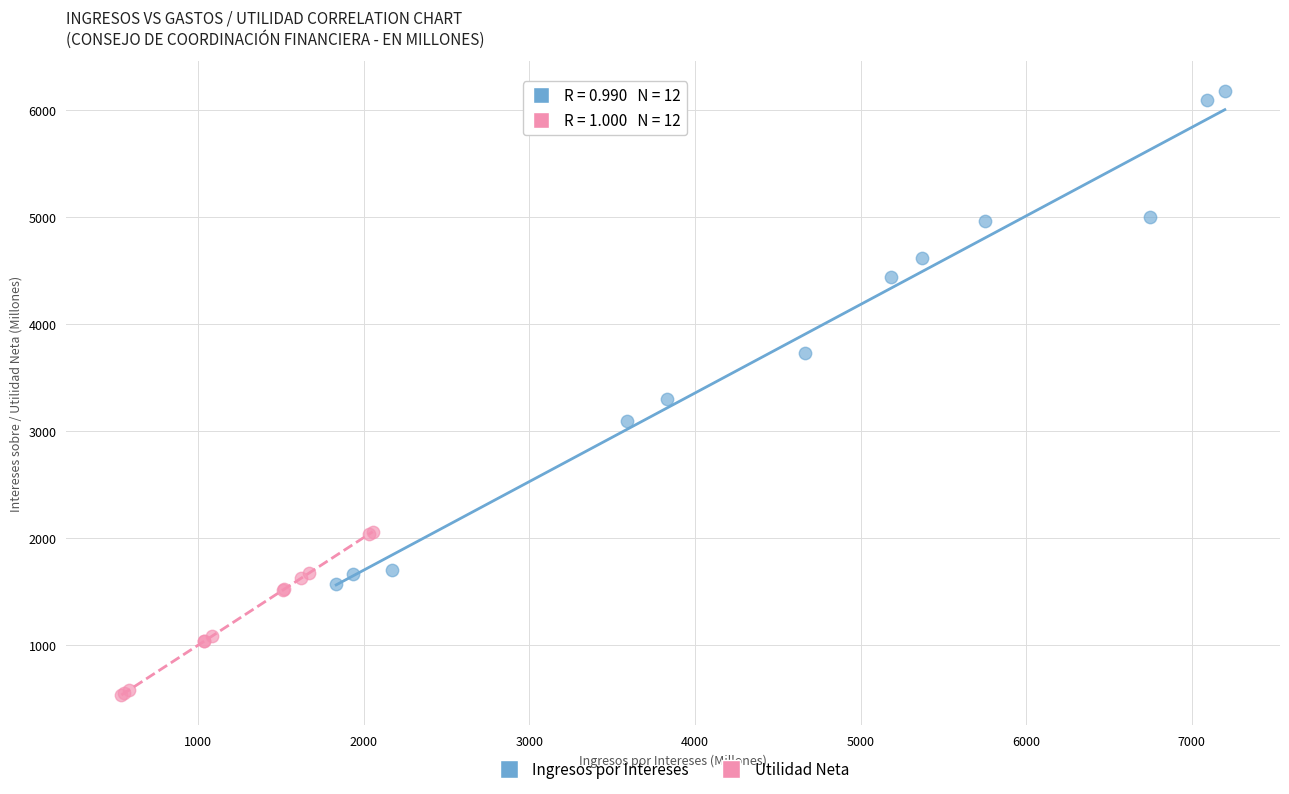

Which series reaches the maximum Y coordinate?

Ingresos por Intereses